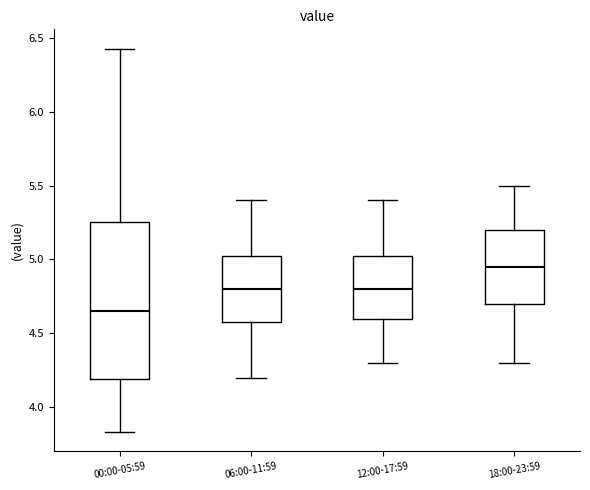

Which box has the highest median line?

18:00-23:59